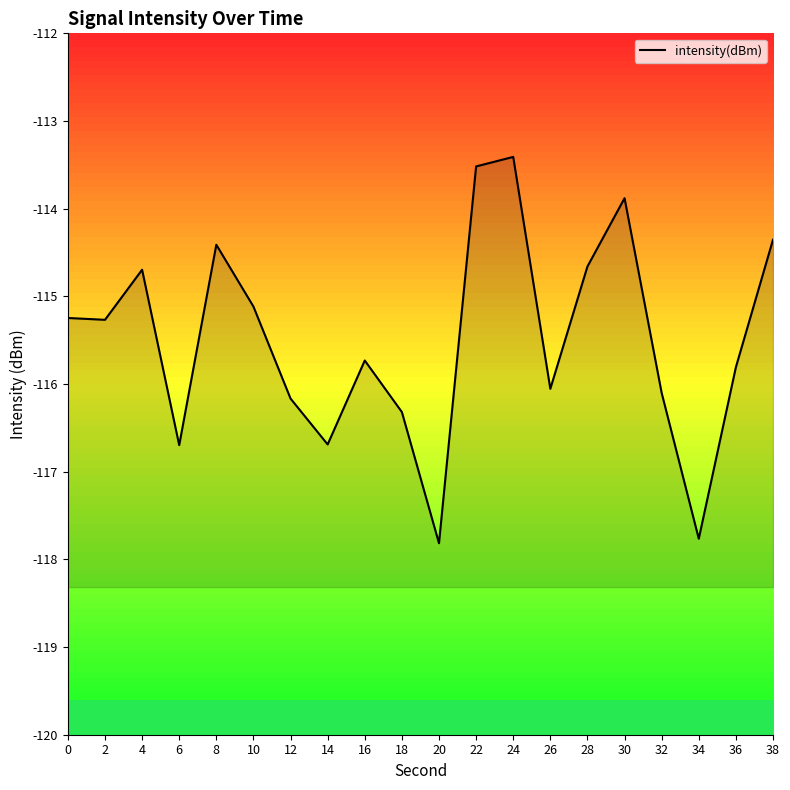

How many values are below -115?

13